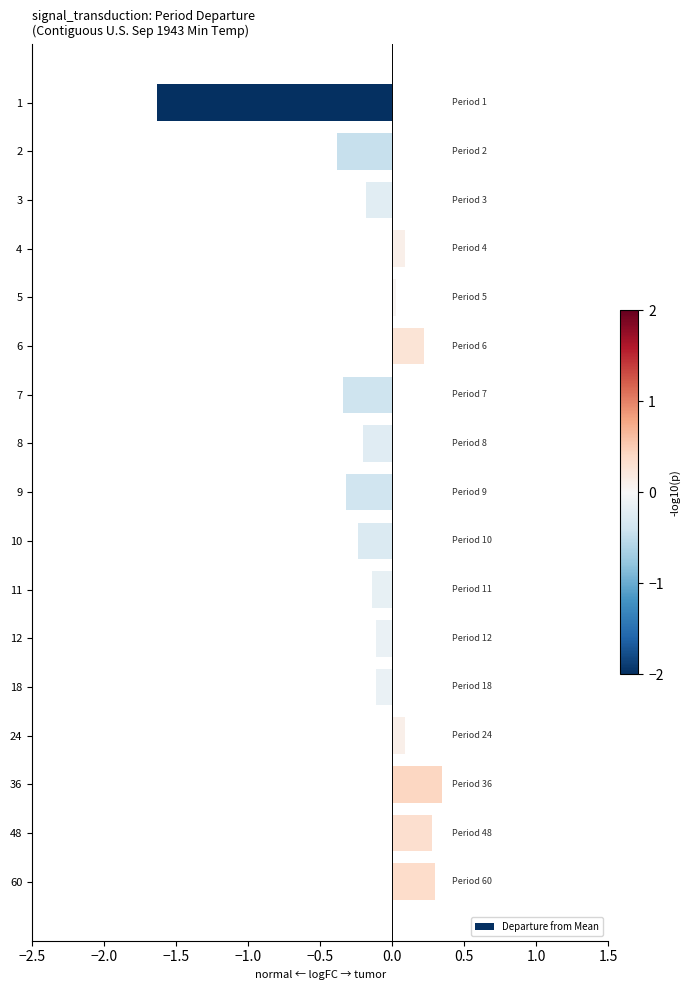

How many values are below 0?

10